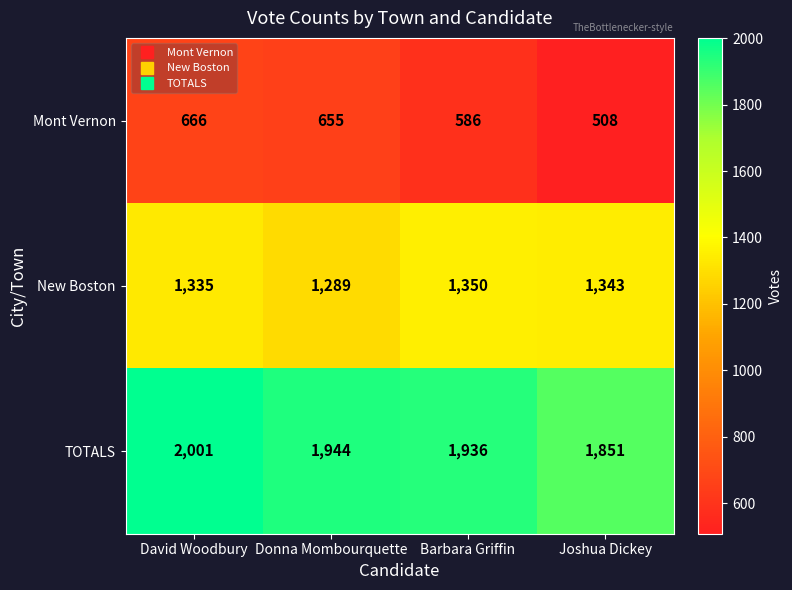

Reading right to left, list all the values displayed in this chart.

Mont Vernon: 508	586	655	666
New Boston: 1343	1350	1289	1335
TOTALS: 1851	1936	1944	2001